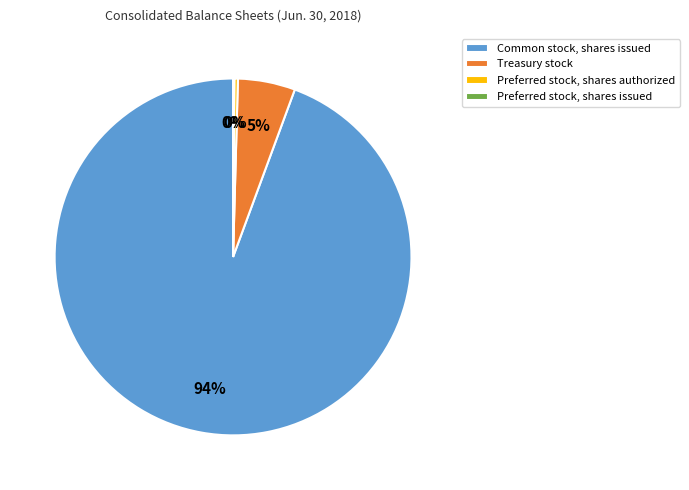

Does any single category account for the majority?

Yes